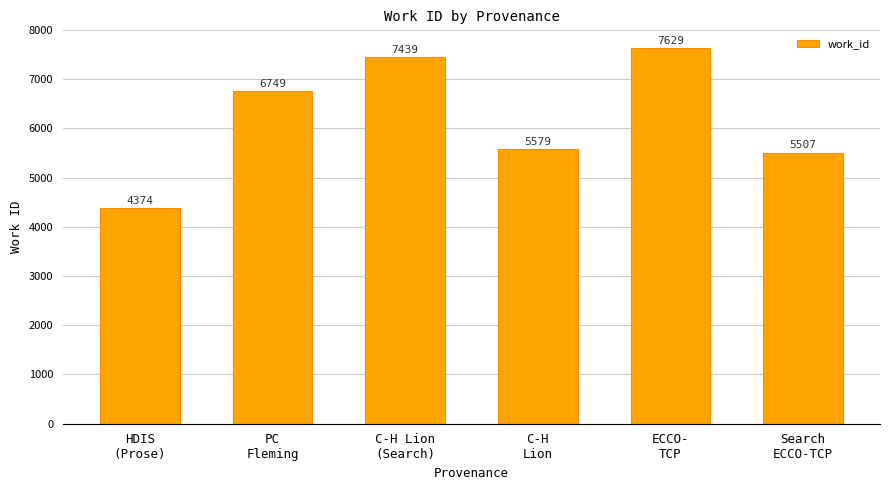

True or false: the data shows 1950 at HDIS
(Prose).

False